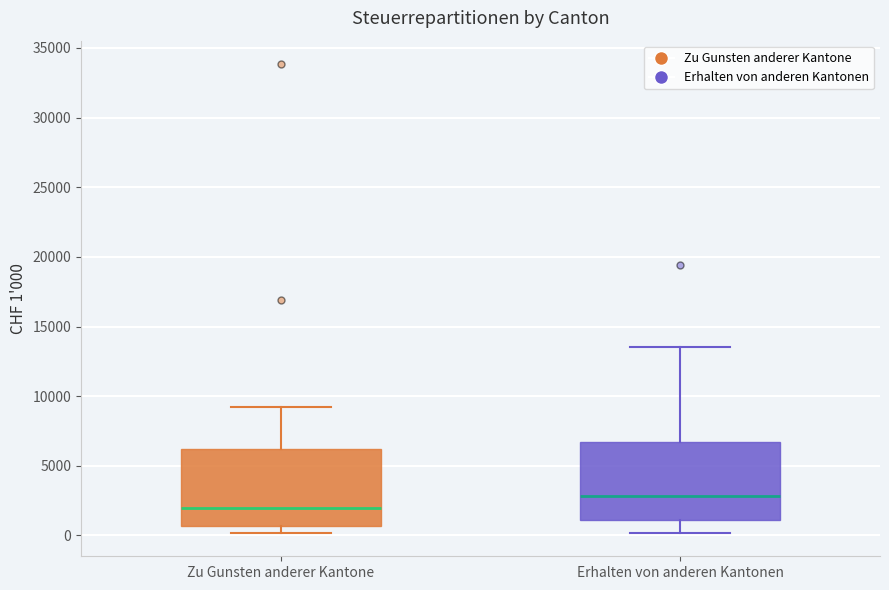

Where does the median line of the box for Zu Gunsten anderer Kantone sit on the y-axis? The values are not printed on the chart, so give them approximately, as read against the axis.

2000